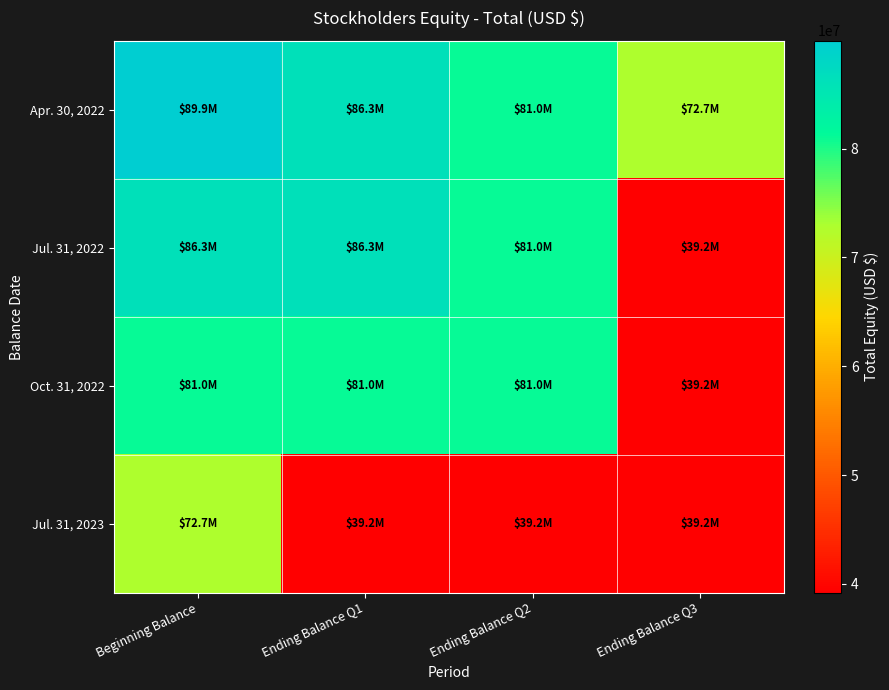

What is the maximum value shown in the chart?

89919766